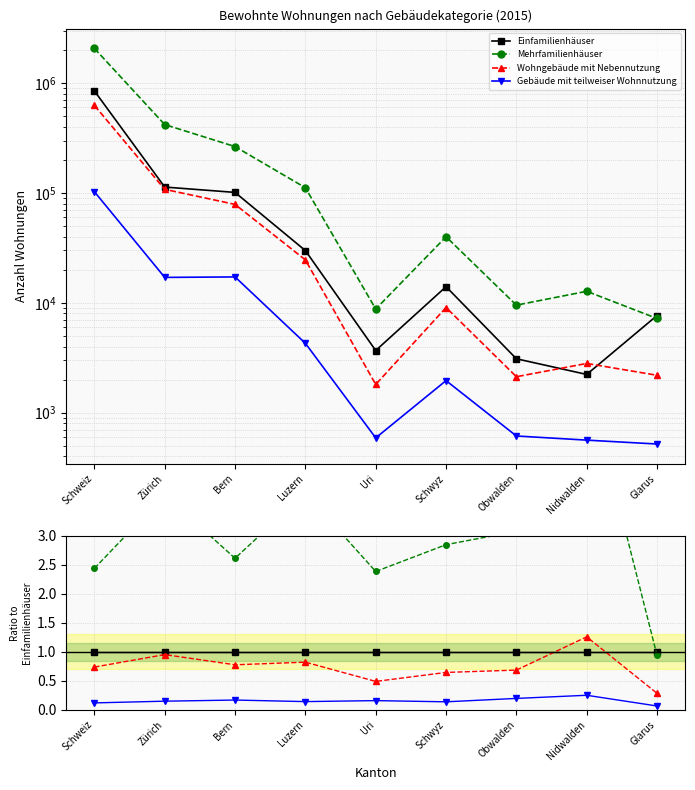

Where does the Mehrfamilienhäuser series first go above 2?

Schweiz